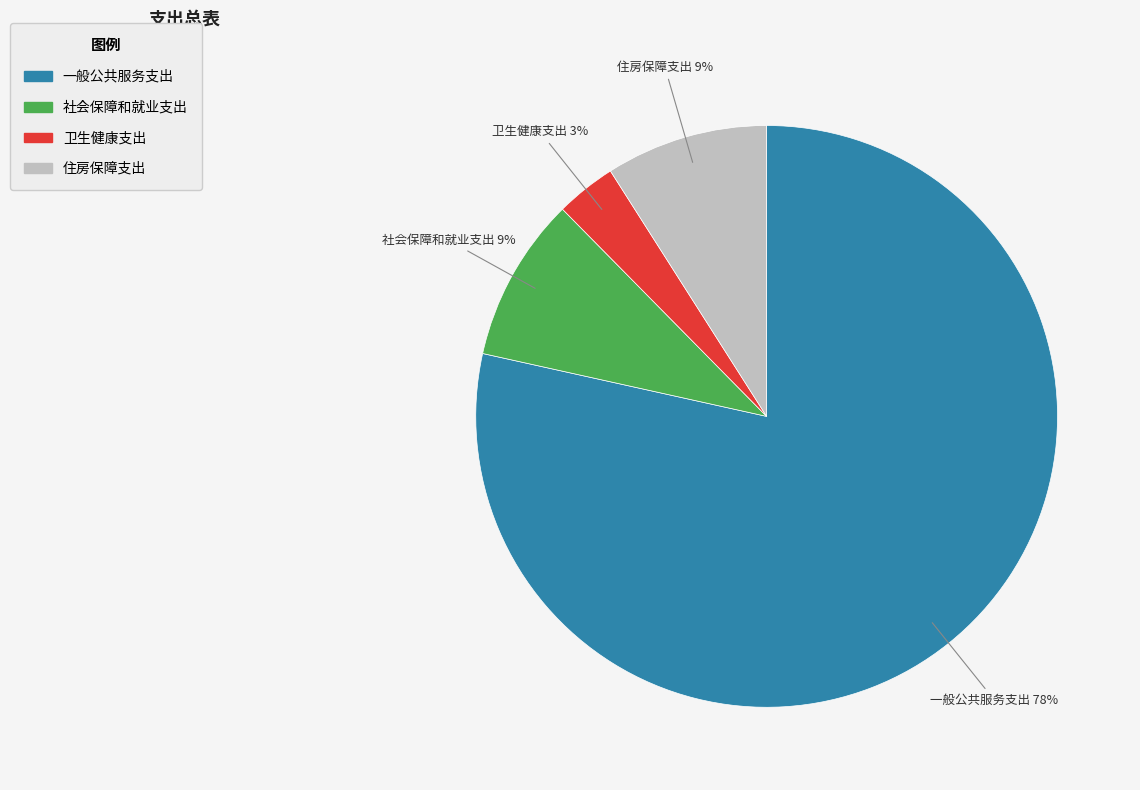

Does 一般公共服务支出 represent more than half of the total?

Yes